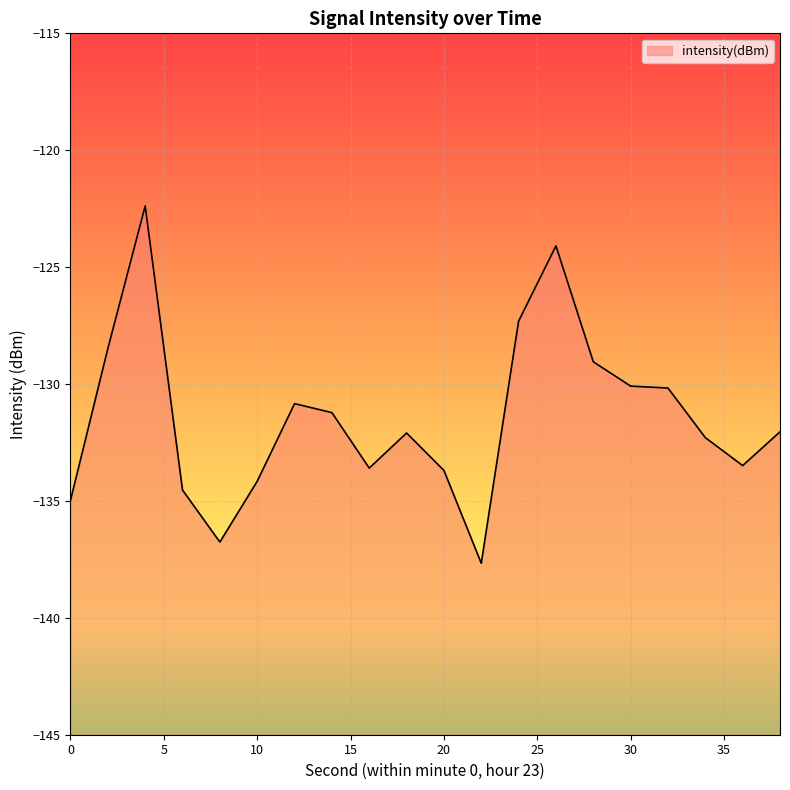

List the labels in order of value, largest first.

4, 26, 24, 2, 28, 30, 32, 12, 14, 38, 18, 34, 36, 16, 20, 10, 6, 0, 8, 22